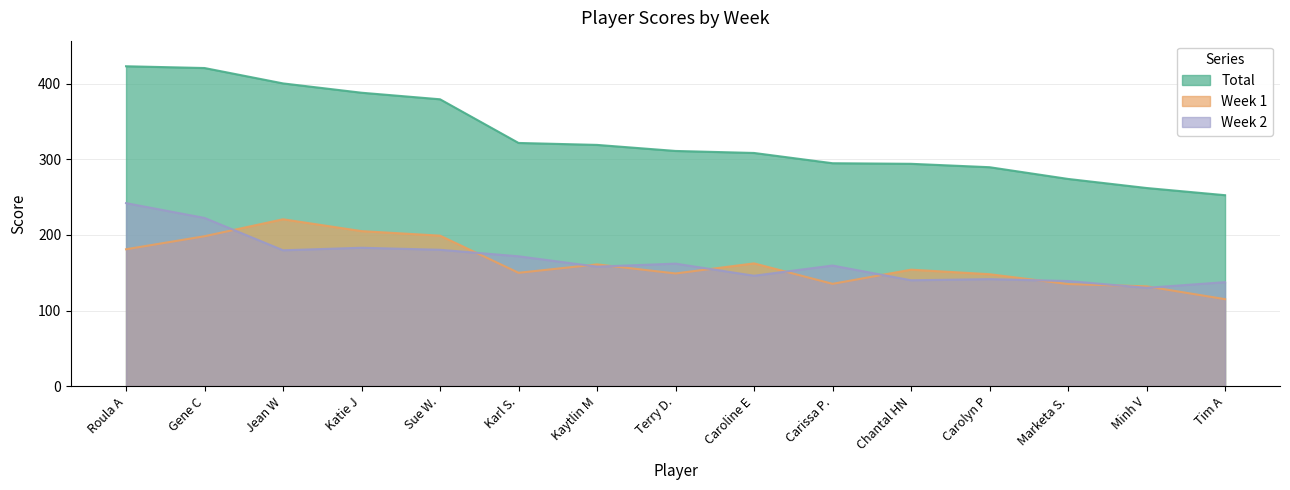

How many interior local valleys does the Week 2 series have?

5